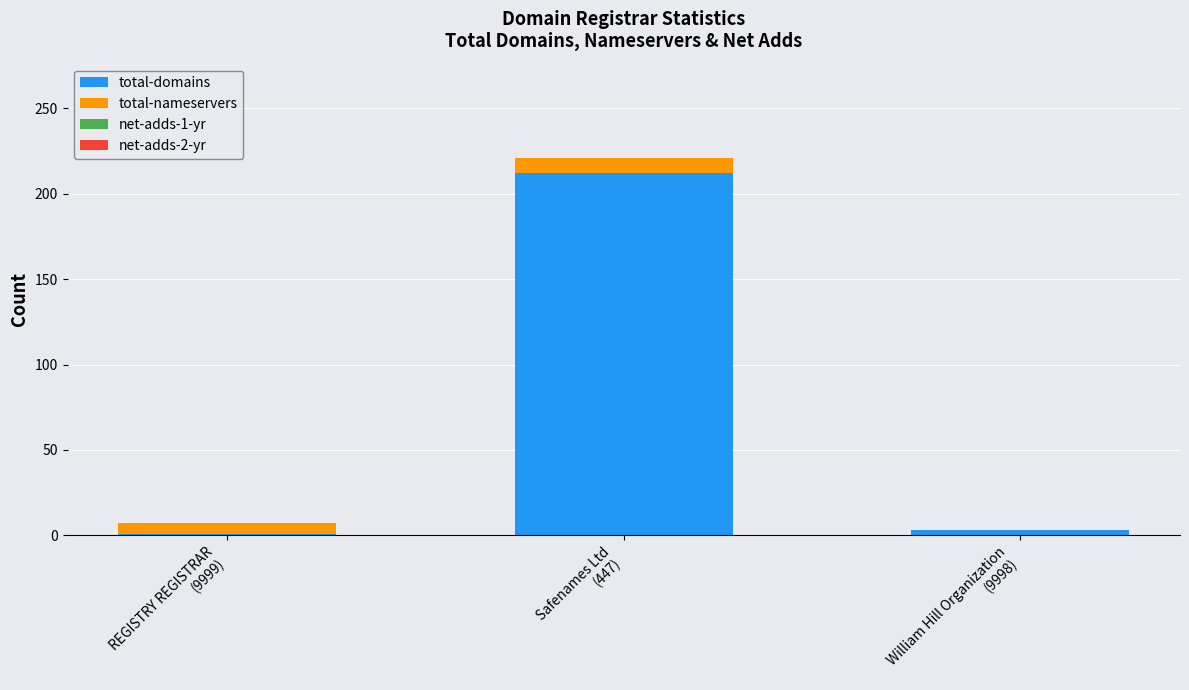

What is the highest value of the total-domains series?

212